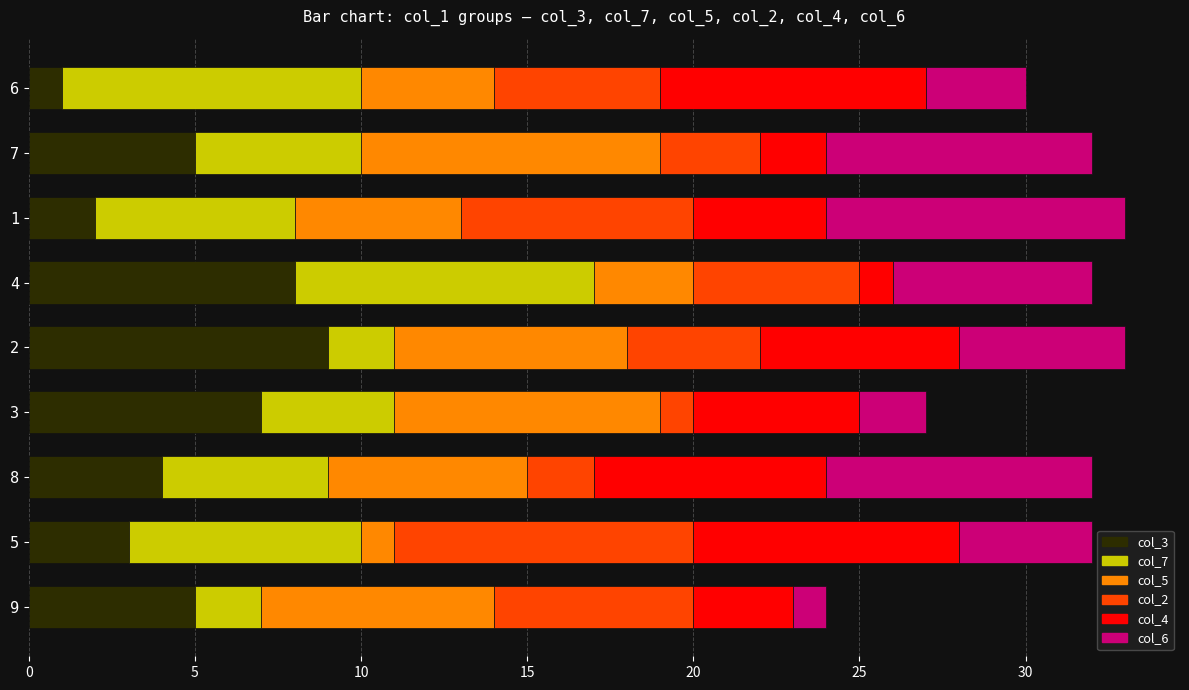

The value of col_3 at 5 is 5. True or false?

False